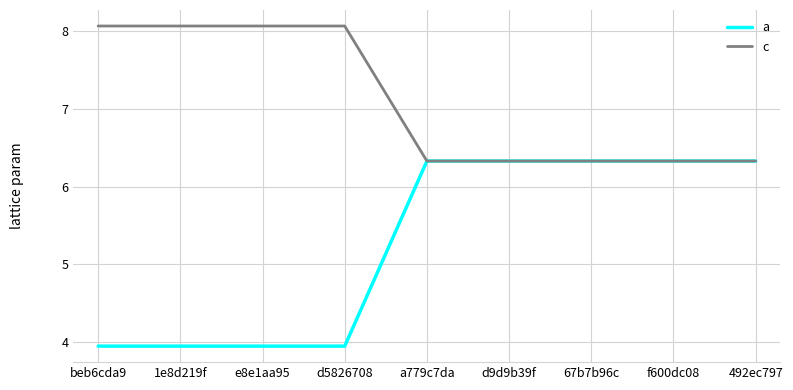

At how many categories does at least one series exceed 5?

9